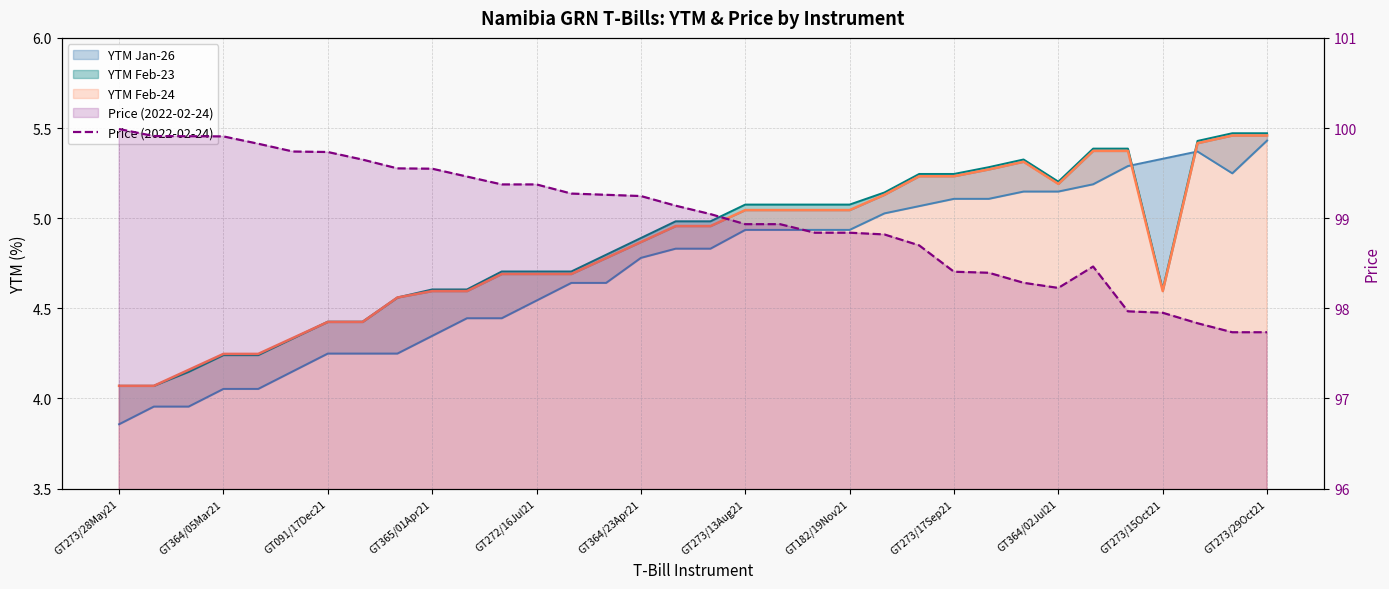

What is the difference between the values at 32 and 30?

0.2